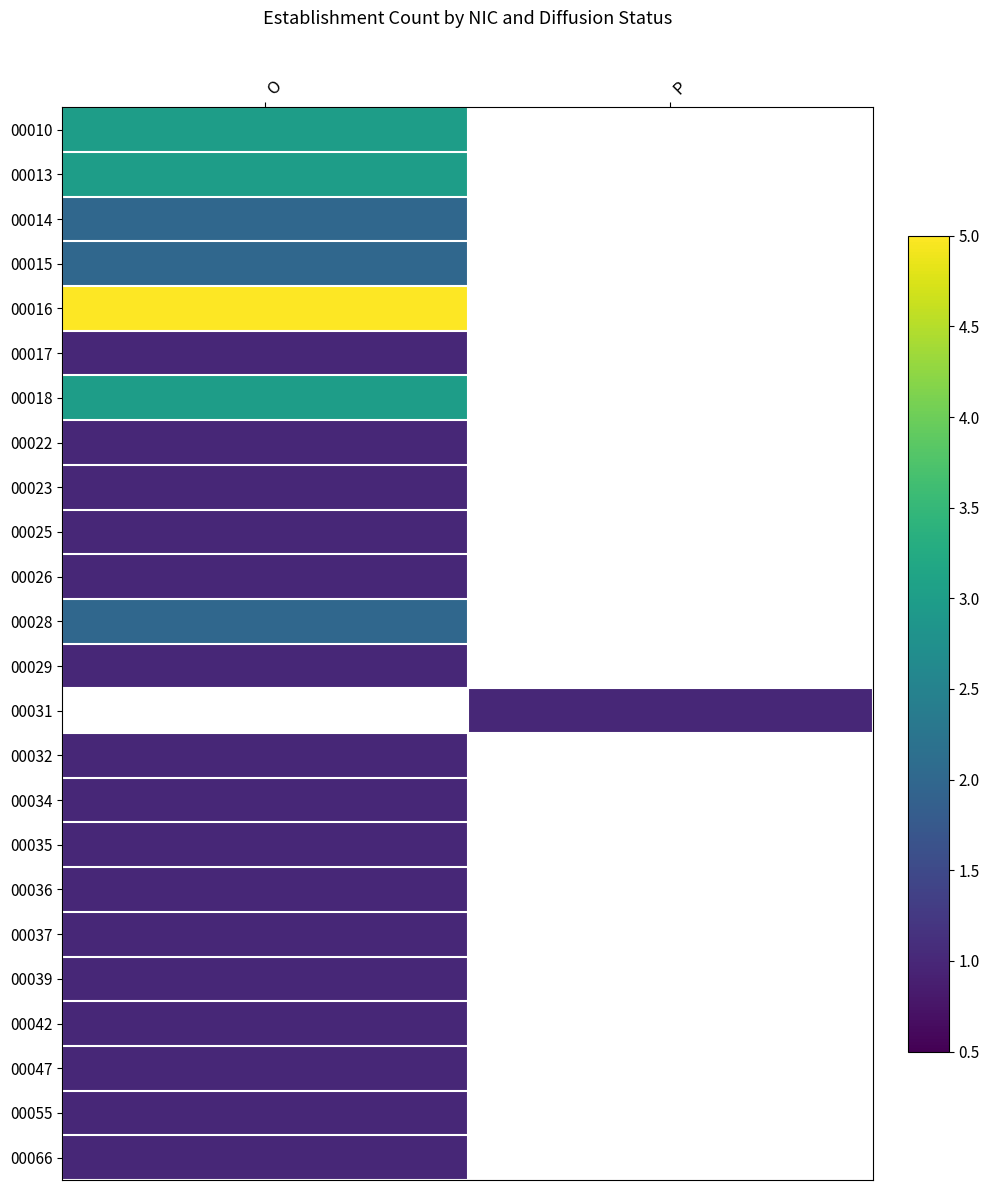

Is the value of 00017 at O greater than the value of 00023 at P?

No